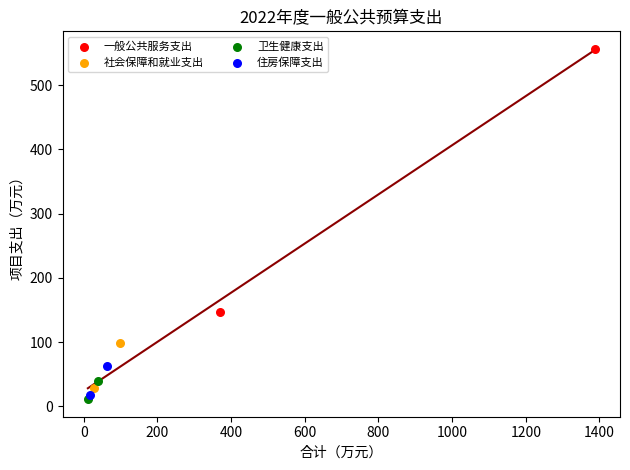

Which series reaches the minimum Y coordinate?

卫生健康支出